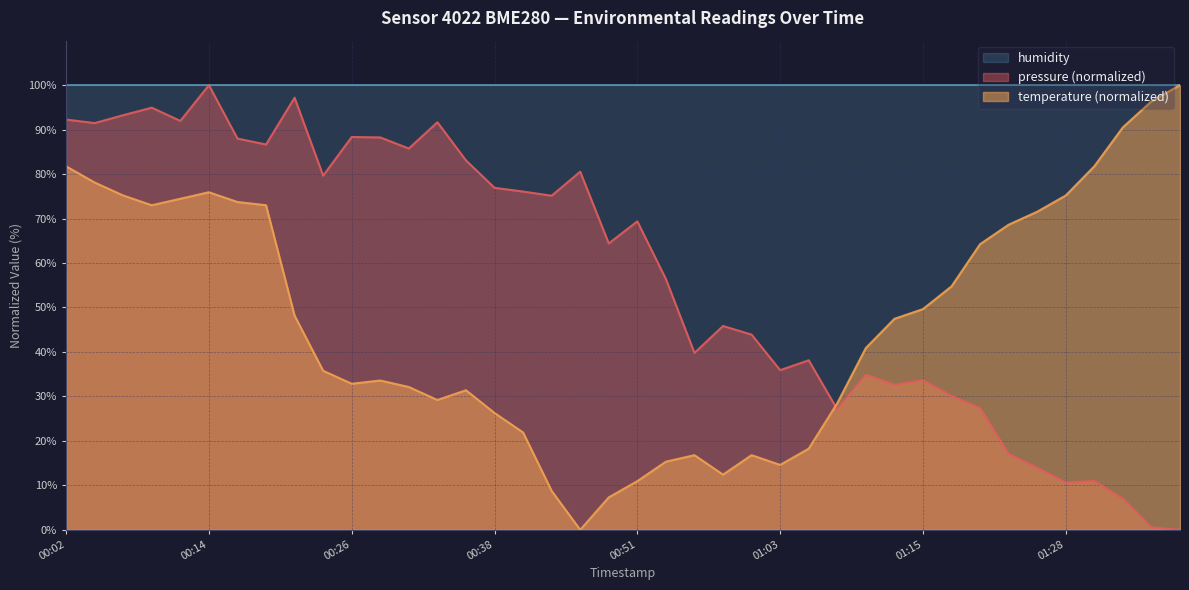

What value does the temperature series have at 00:06?

75.2